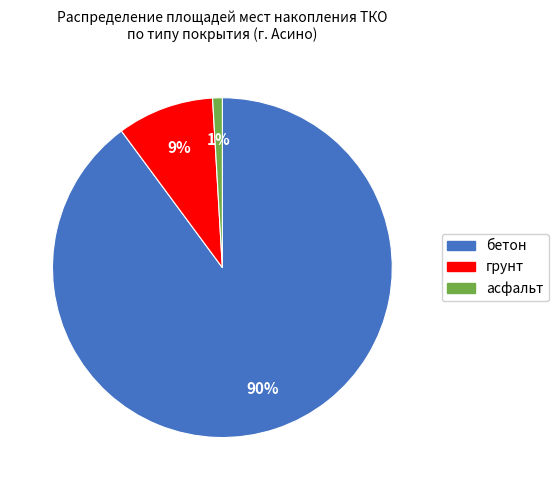

To the nearest percent, what is the average slice percentage?

33%